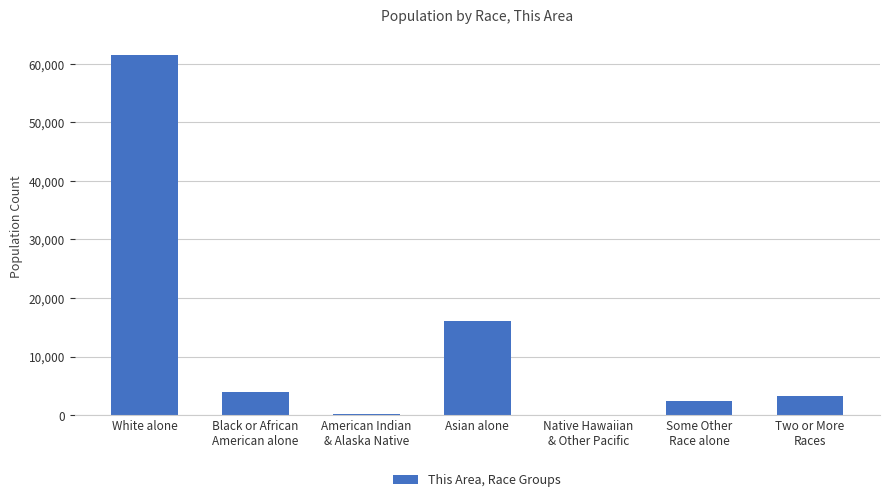

What is the change in value from Asian alone to Two or More
Races?

-12747